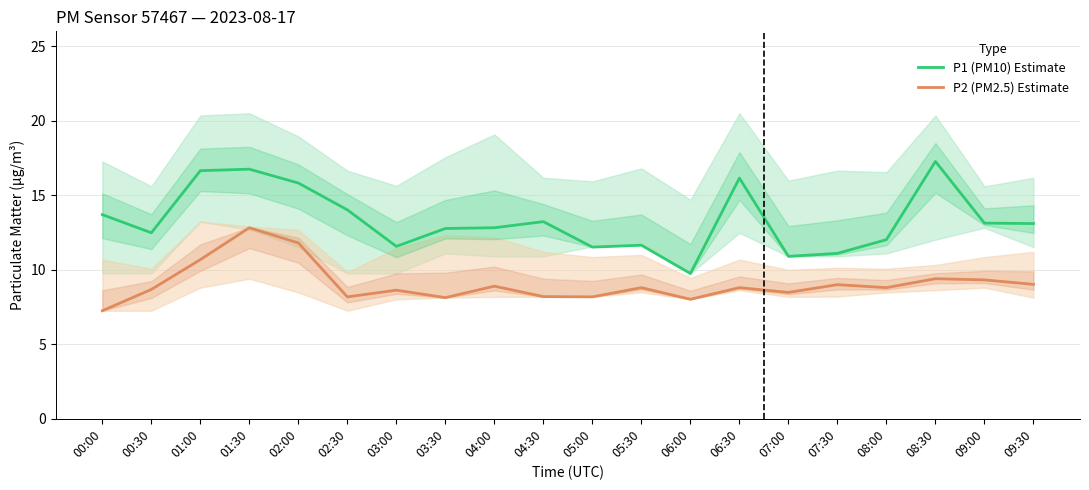

How many lines are shown in the chart?

2